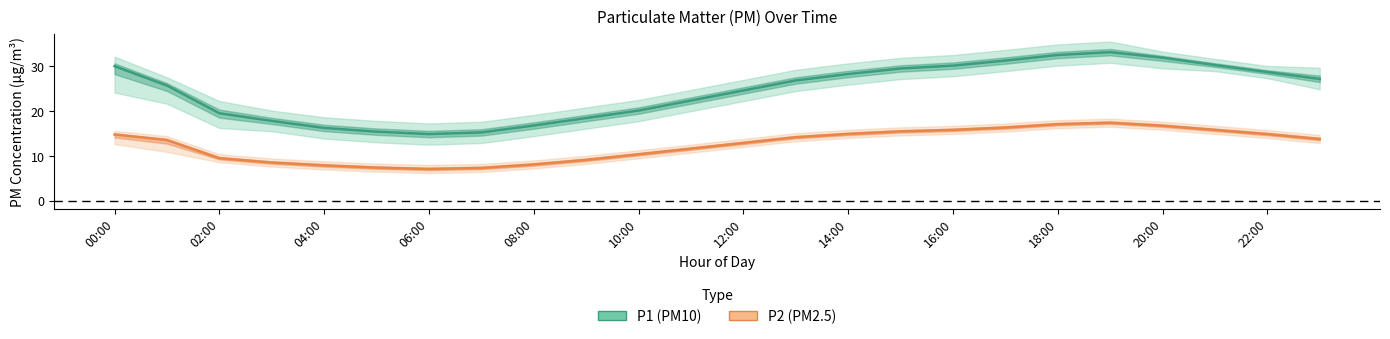

What is the sum of all P2 (PM2.5) values?

300.5